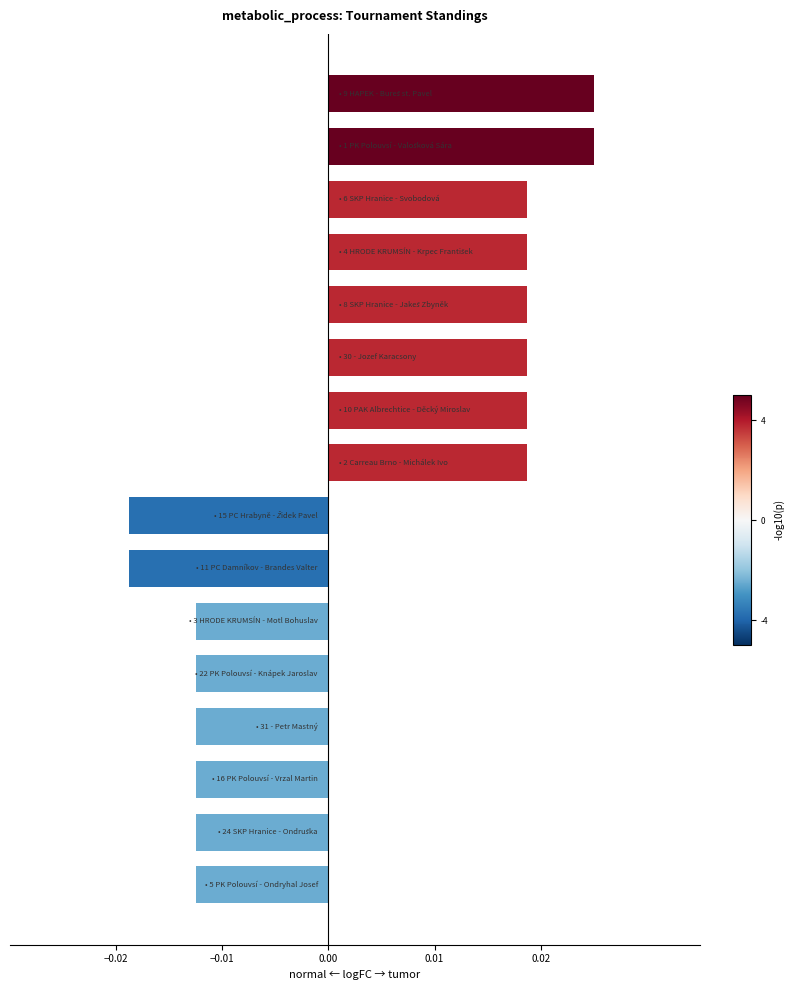

How many bars are there in total?

16